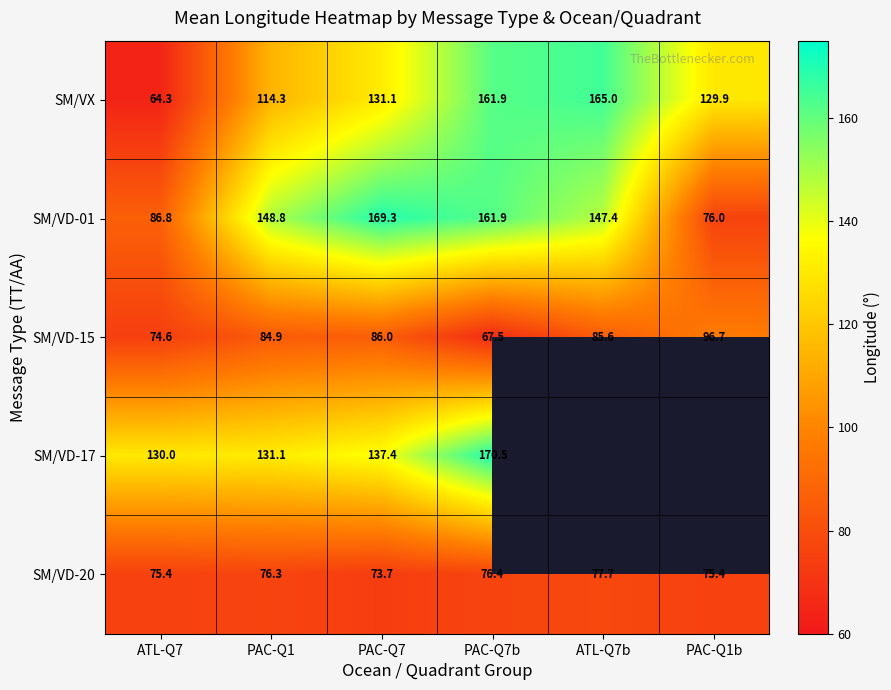

Is the value of SM/VD-15 at ATL-Q7b greater than the value of SM/VX at ATL-Q7?

Yes